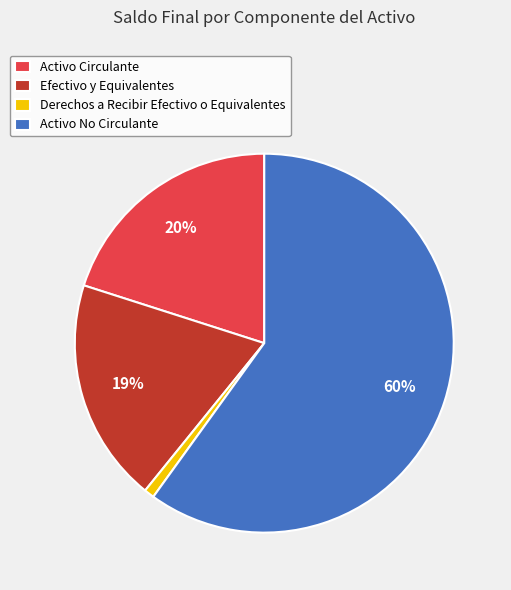

To the nearest percent, what percentage of the pie is Activo Circulante?

20%